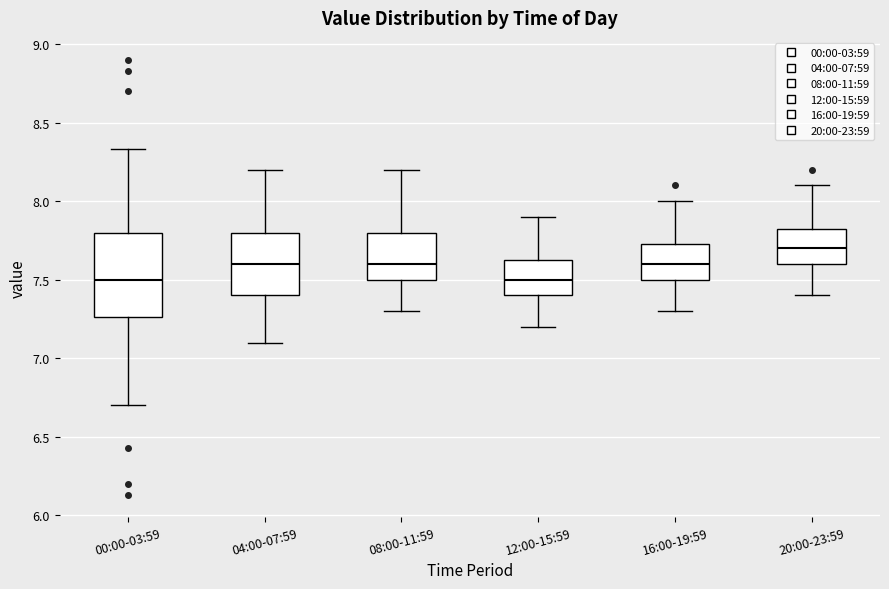

Where does the median line of the box for 04:00-07:59 sit on the y-axis? The values are not printed on the chart, so give them approximately, as read against the axis.

7.60